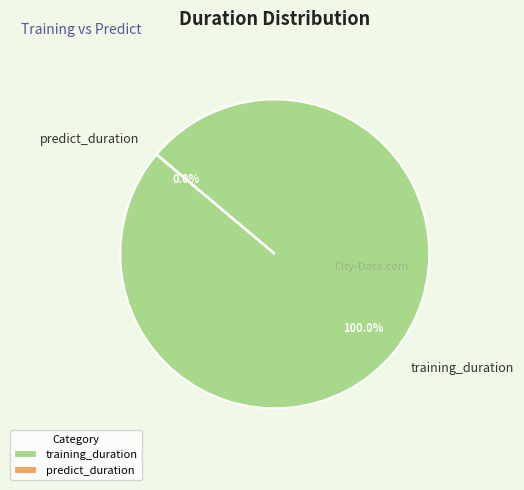

To the nearest percent, what portion does training_duration represent?

100%